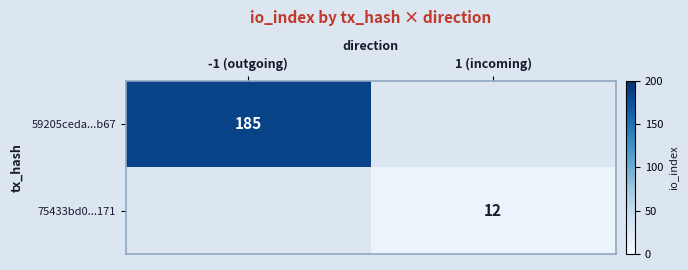

At how many categories does at least one series exceed 101?

1